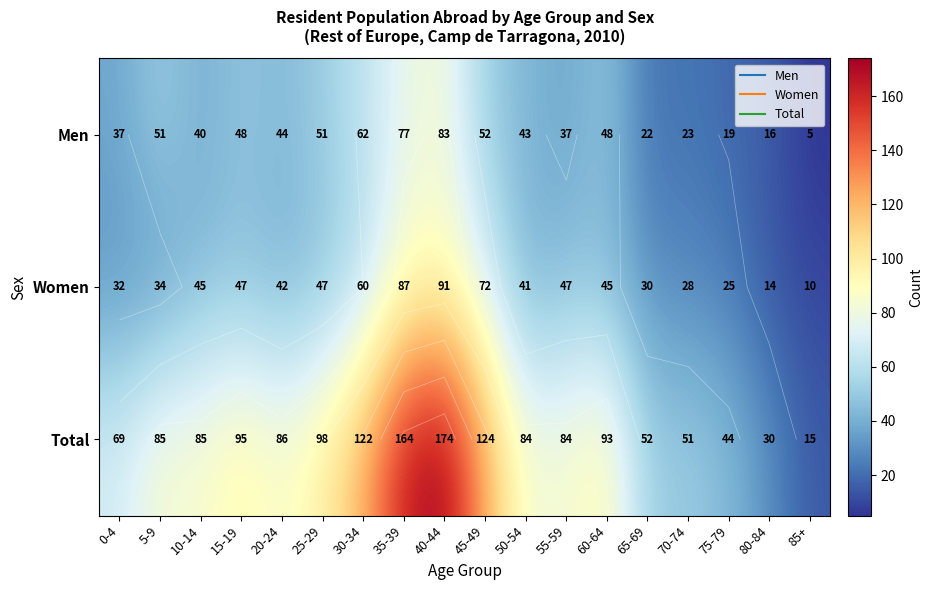

How many distinct data groups are displayed?

3